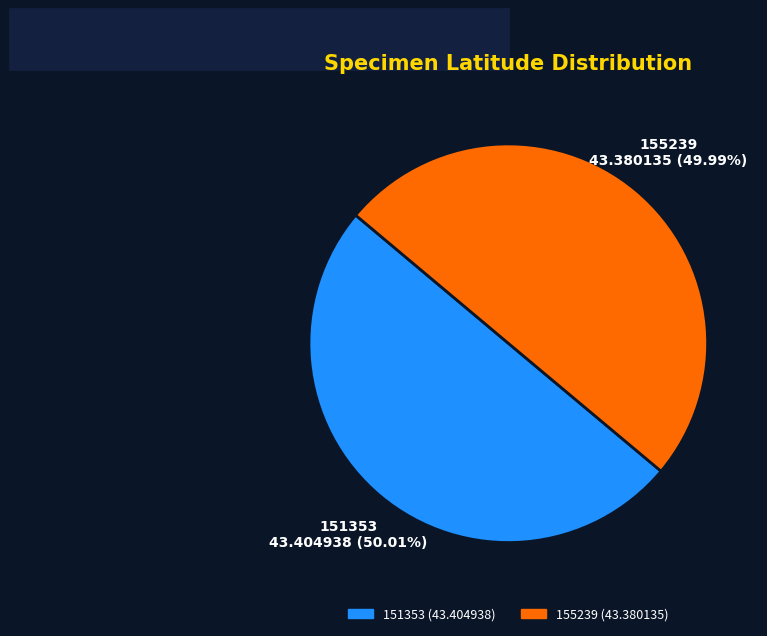

Do 151353 and 155239 together represent more than half of the pie?

Yes